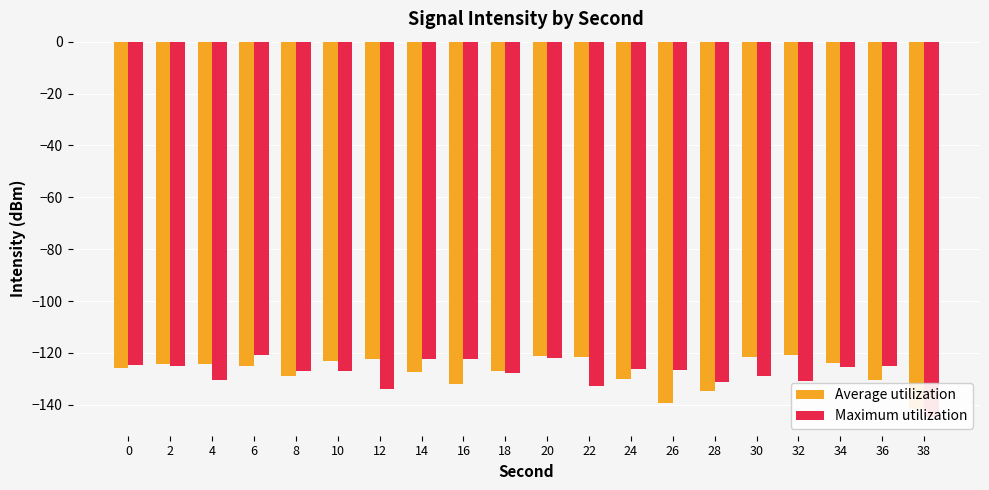

The value of Maximum utilization at 18 is -127.6. True or false?

True